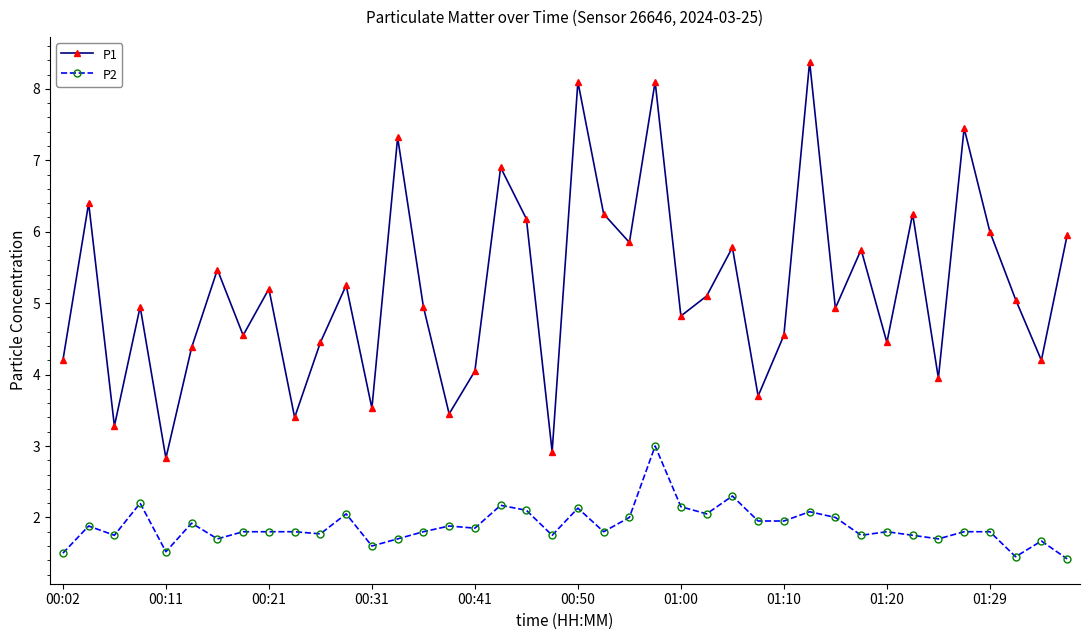

Rank the series by their maximum value, from highest to lowest.

P1, P2